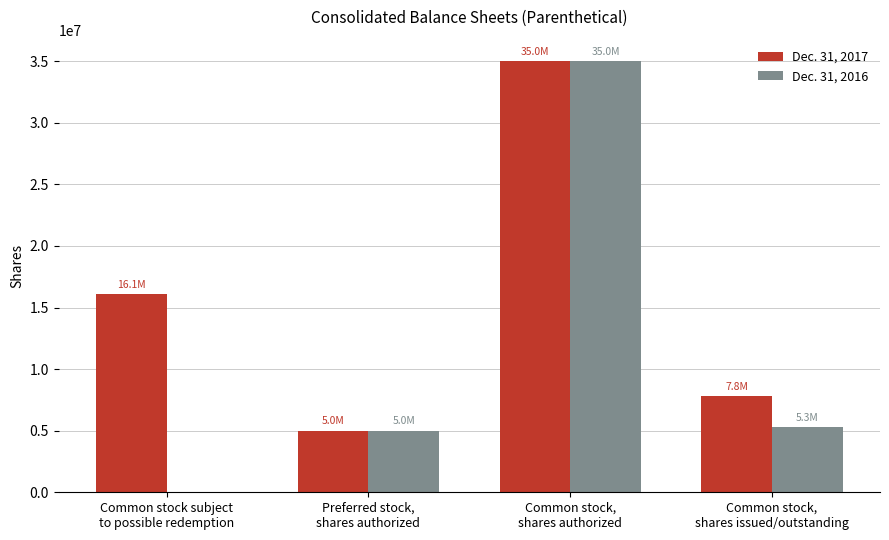

What are all the series names shown in the legend?

Dec. 31, 2017, Dec. 31, 2016